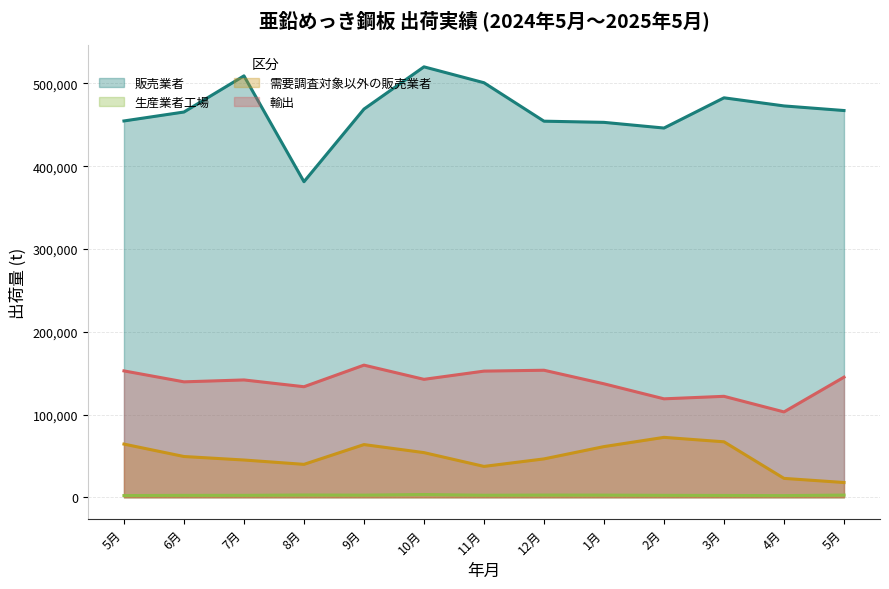

What are all the series names shown in the legend?

販売業者, 生産業者工場, 需要調査対象以外の販売業者, 輸出